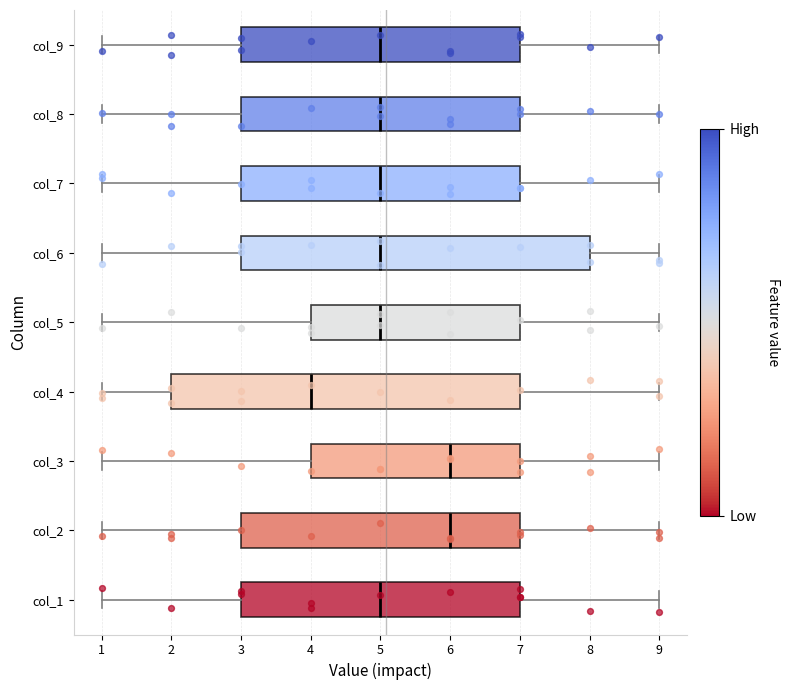

Where does the left whisker of the box for col_4 end on the x-axis? The values are not printed on the chart, so give them approximately, as read against the axis.

1